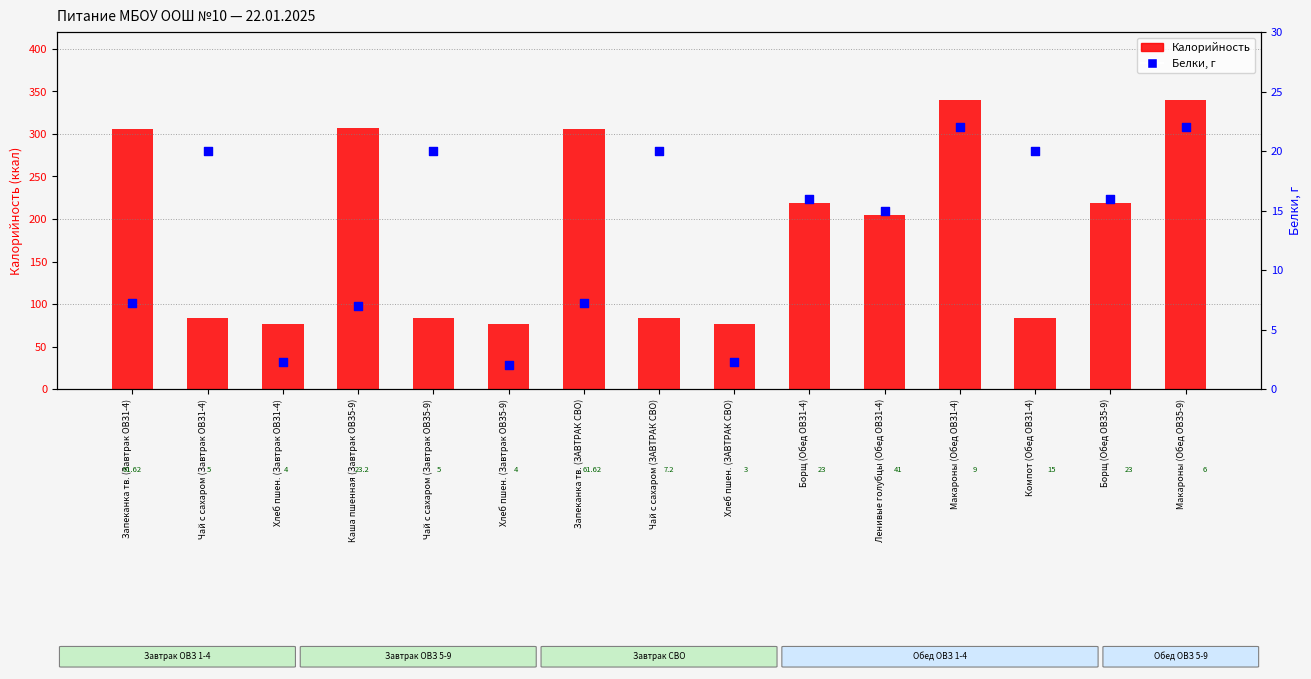

Which series has the largest total across all categories?

Калорийность